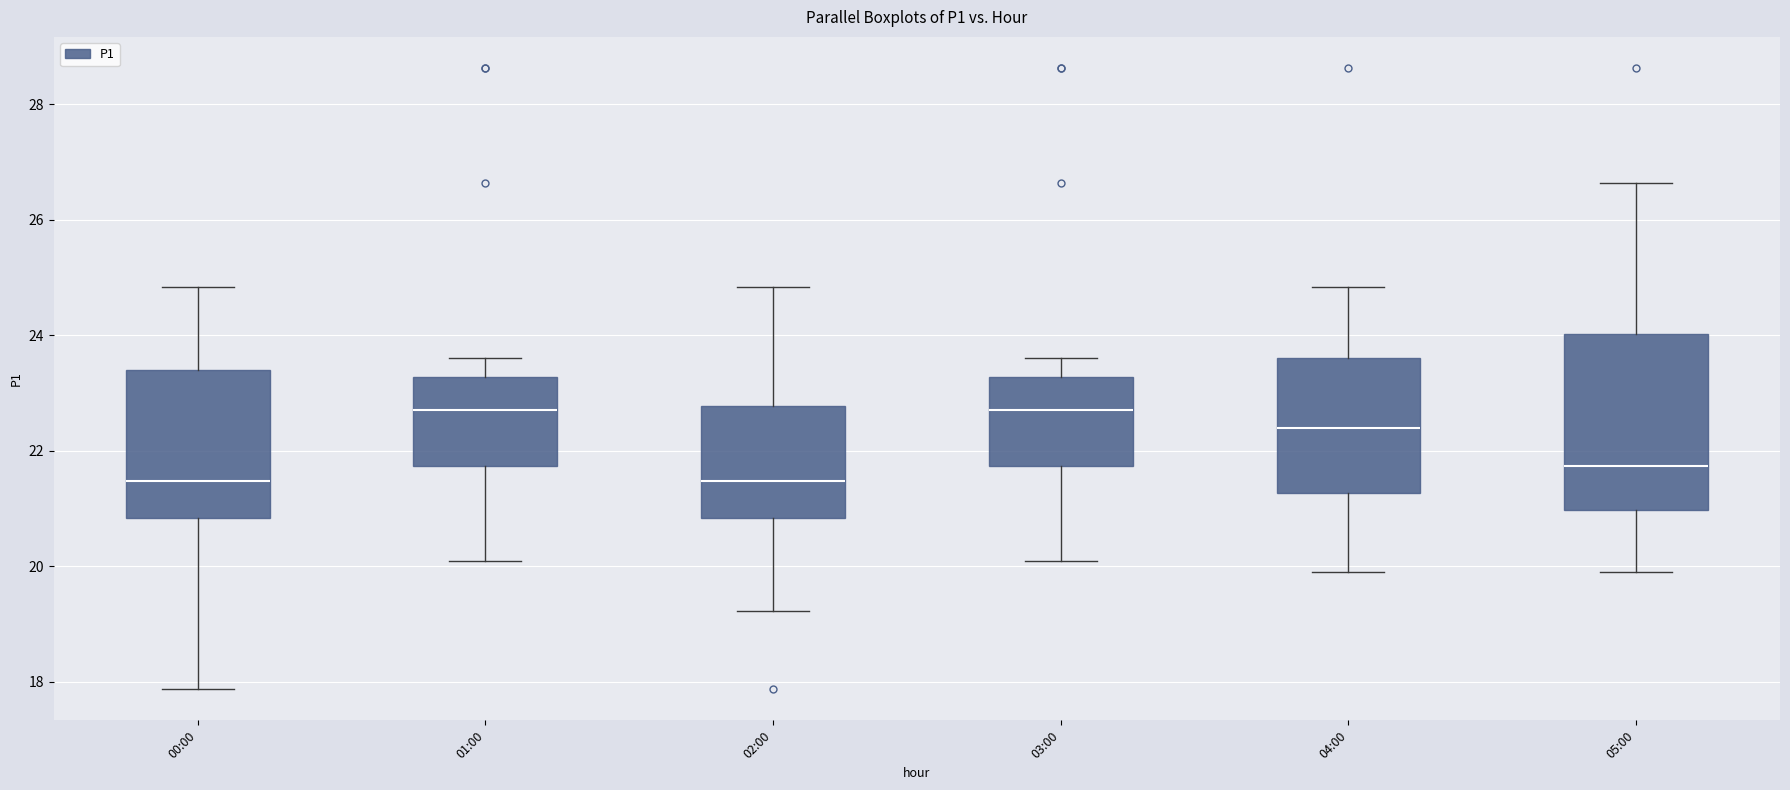

Where does the upper whisker of the box for 01:00 end on the y-axis? The values are not printed on the chart, so give them approximately, as read against the axis.

23.6